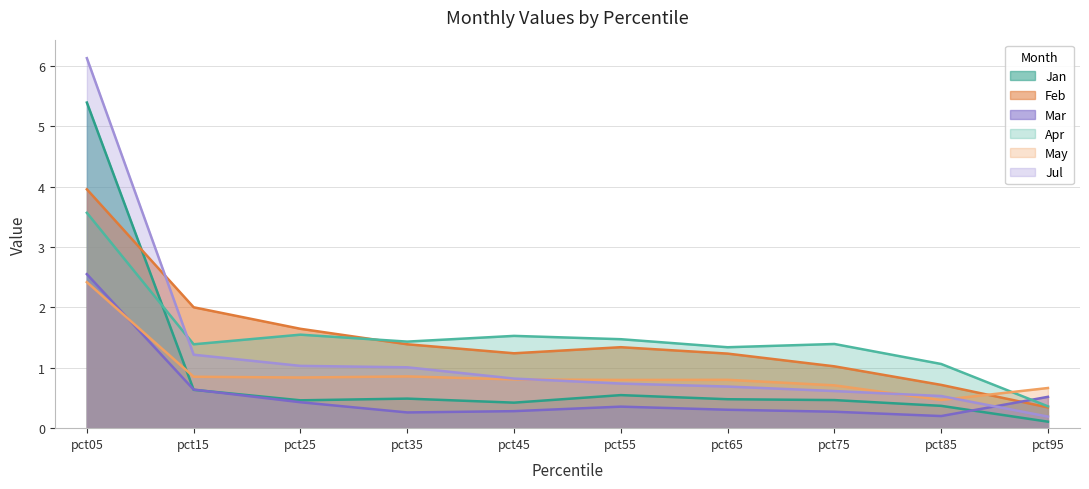

Reading left to right, transcribe all the data shown in this chart.

Jan: 5.4	0.6	0.5	0.5	0.4	0.5	0.5	0.5	0.4	0.1
Feb: 4.0	2.0	1.6	1.4	1.2	1.3	1.2	1.0	0.7	0.3
Mar: 2.6	0.6	0.4	0.3	0.3	0.4	0.3	0.3	0.2	0.5
Apr: 3.6	1.4	1.5	1.4	1.5	1.5	1.3	1.4	1.1	0.4
May: 2.4	0.9	0.8	0.9	0.8	0.8	0.8	0.7	0.5	0.7
Jul: 6.1	1.2	1.0	1.0	0.8	0.7	0.7	0.6	0.5	0.2